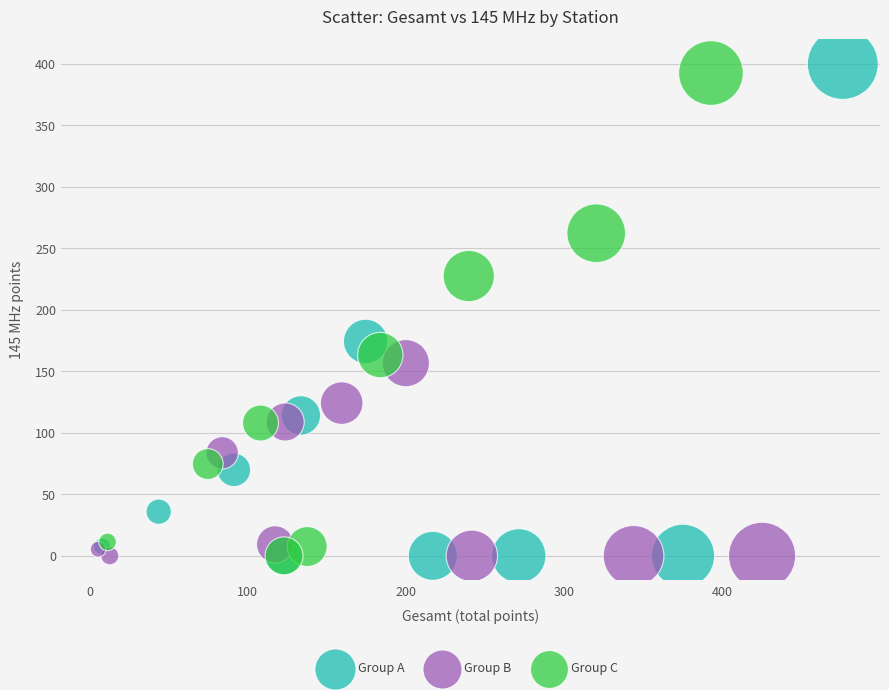

What are all the series names shown in the legend?

Group A, Group B, Group C